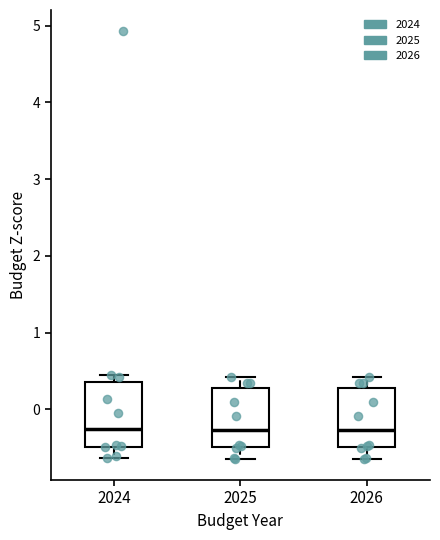

Reading left to right, transcribe this box plot: for each box, give where its median line is, the range the box spans, and where its two whiskers end, as read against the y-axis. The values are not printed on the chart, so give them approximately, as read against the axis.

2024: median -0.3, box -0.5 to 0.4, whiskers -0.6 to 0.5
2025: median -0.3, box -0.5 to 0.3, whiskers -0.6 to 0.4
2026: median -0.3, box -0.5 to 0.3, whiskers -0.6 to 0.4